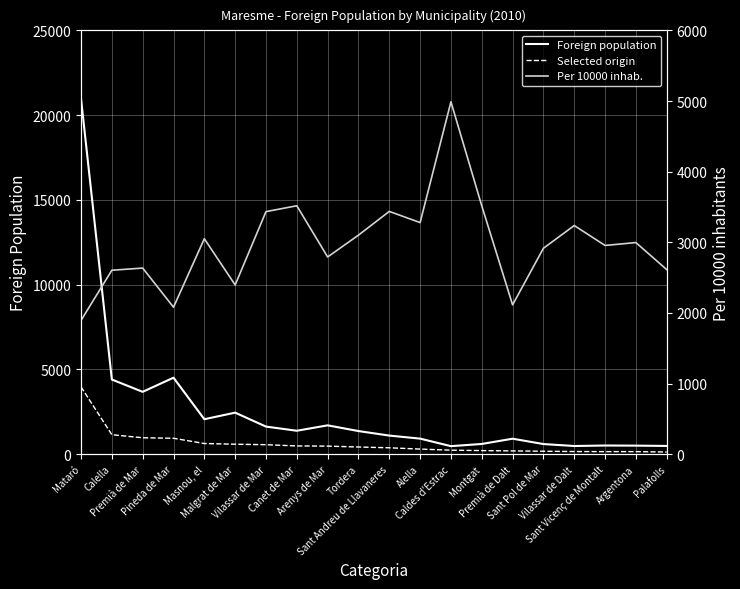

Which category has the lowest value in the Foreign population series?

Caldes d'Estrac